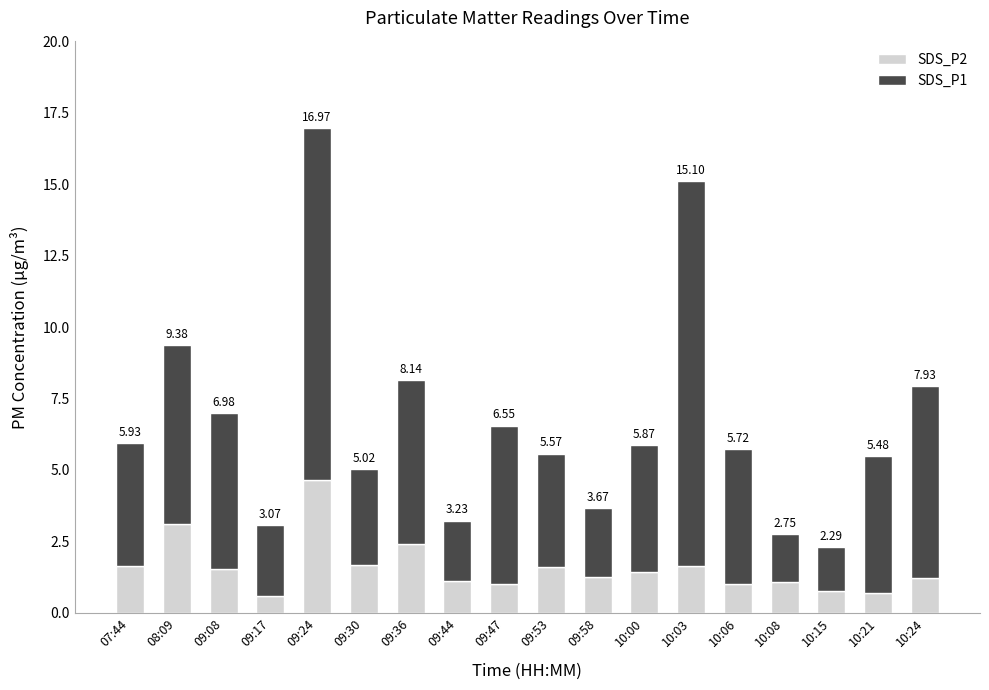

Does the chart contain any negative values?

No